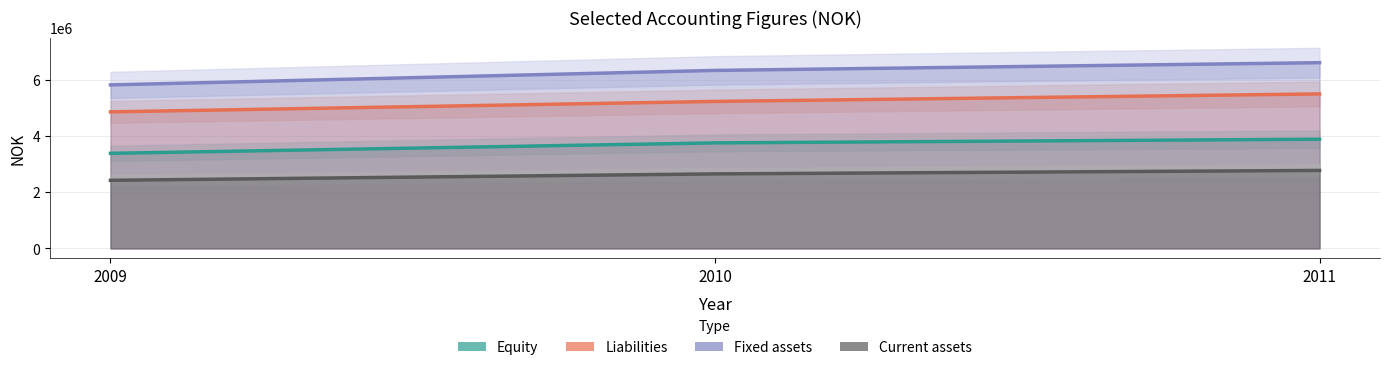

How many series are shown in this chart?

4